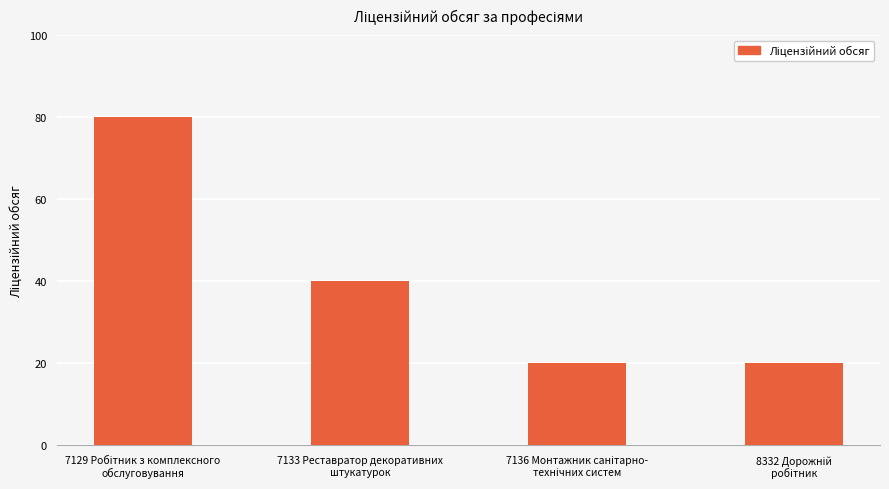

What is the maximum value shown in the chart?

80